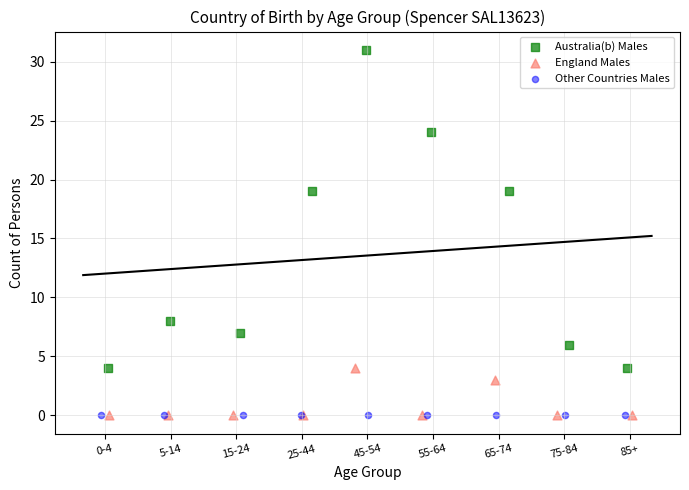

Which series reaches the maximum Y coordinate?

Australia(b) Males